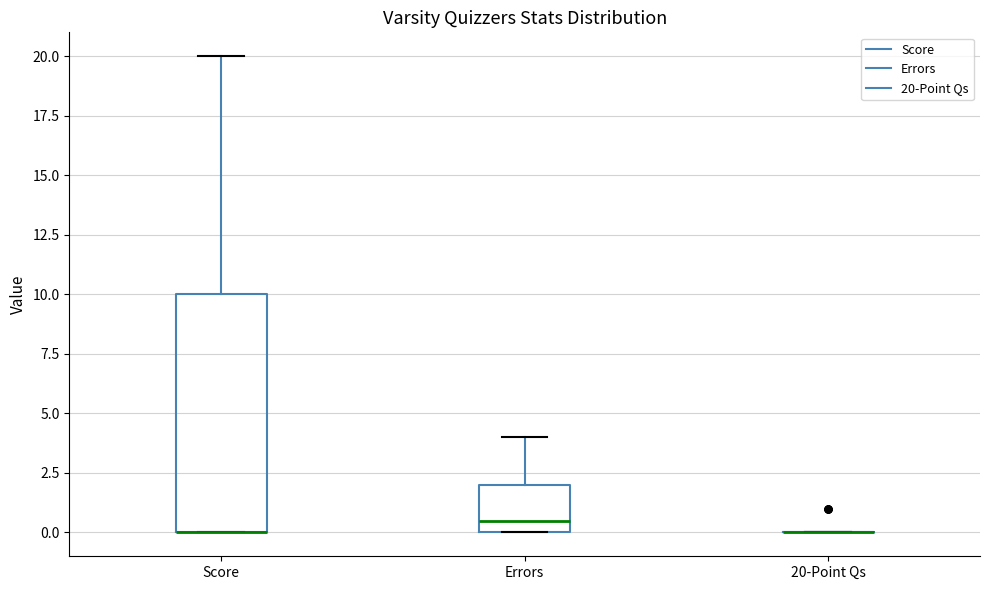

Reading left to right, read every box against the y-axis: the position of its median line, the range the box covers, and the ends of its whiskers. The values are not printed on the chart, so give them approximately, as read against the axis.

Score: median 0.0 (drawn on the box's lower edge), box 0.0 to 10.0, whiskers 0.0 to 20.0
Errors: median 0.5, box 0.0 to 2.0, whiskers 0.0 to 4.0
20-Point Qs: box collapsed to a line at 0.0, whiskers 0.0 to 0.0